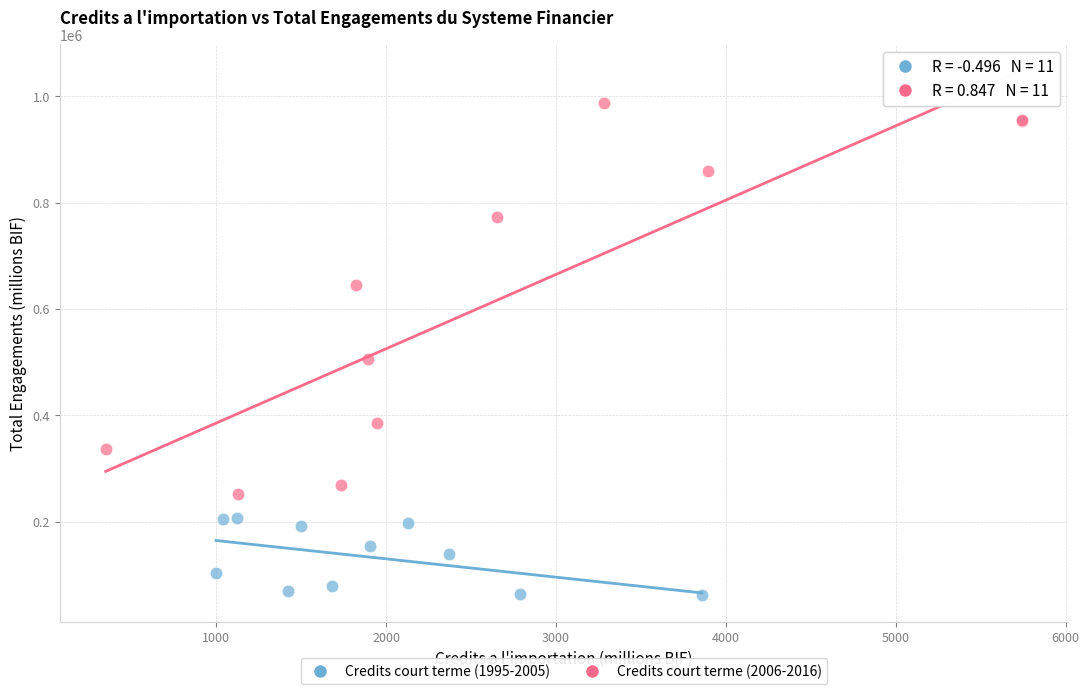

Which series contains the lowest Y value?

Credits court terme (1995-2005)